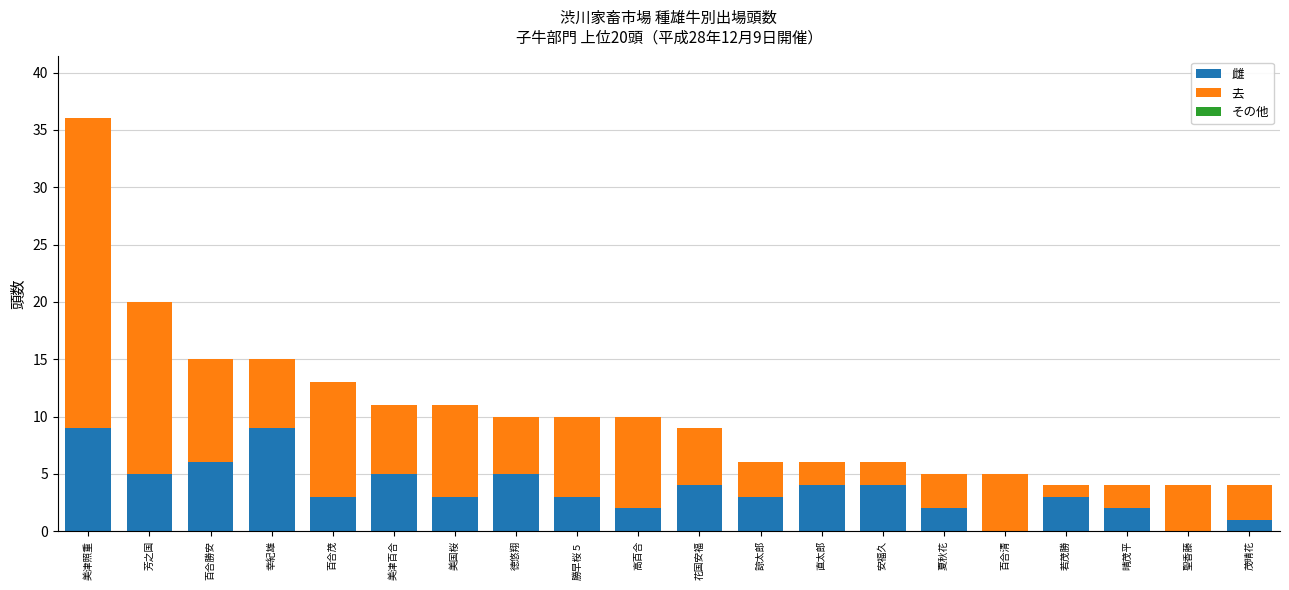

True or false: 雌 has a value of 5 at 諒太郎.

False